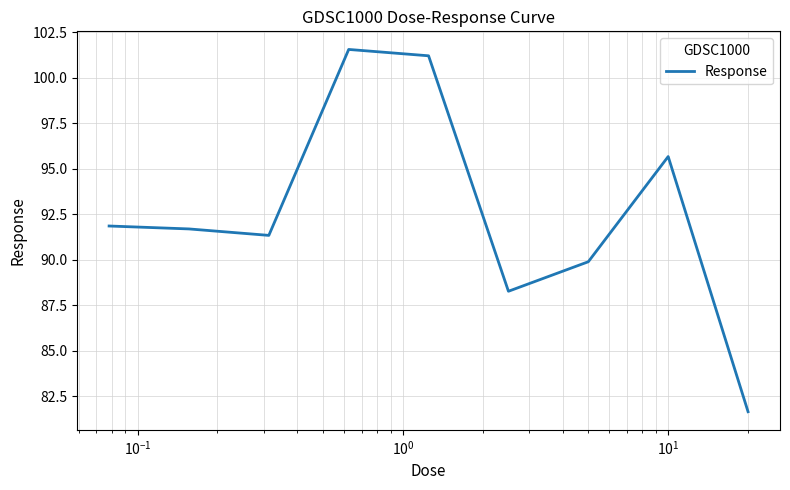

What is the smallest value displayed?

81.6